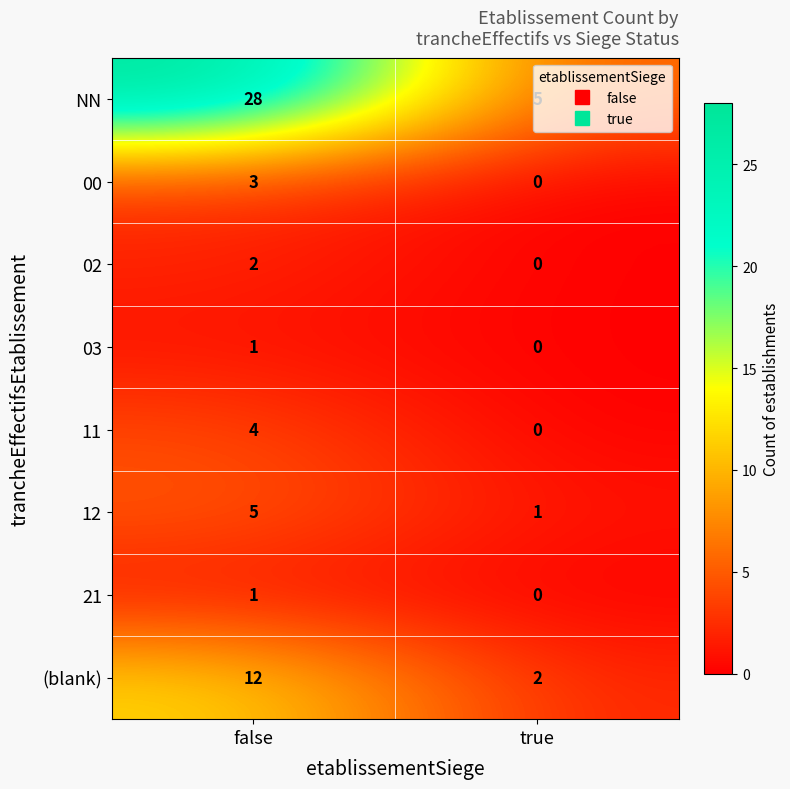

What is the total value across all series at true?

8